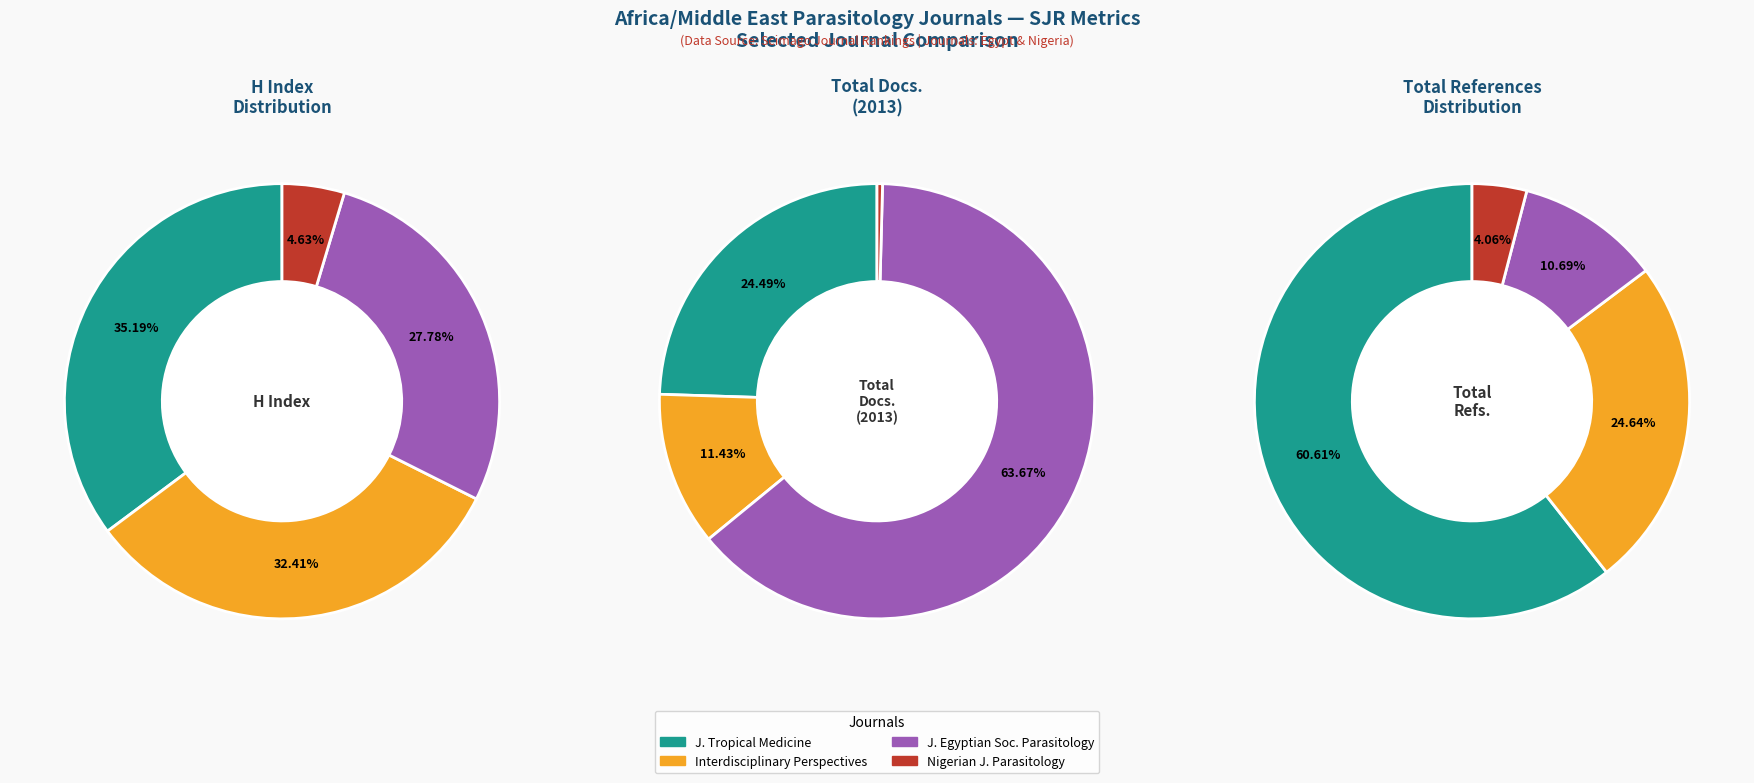

What is the spread (max minus min) of values at Journal of Tropical Medicine?

1195